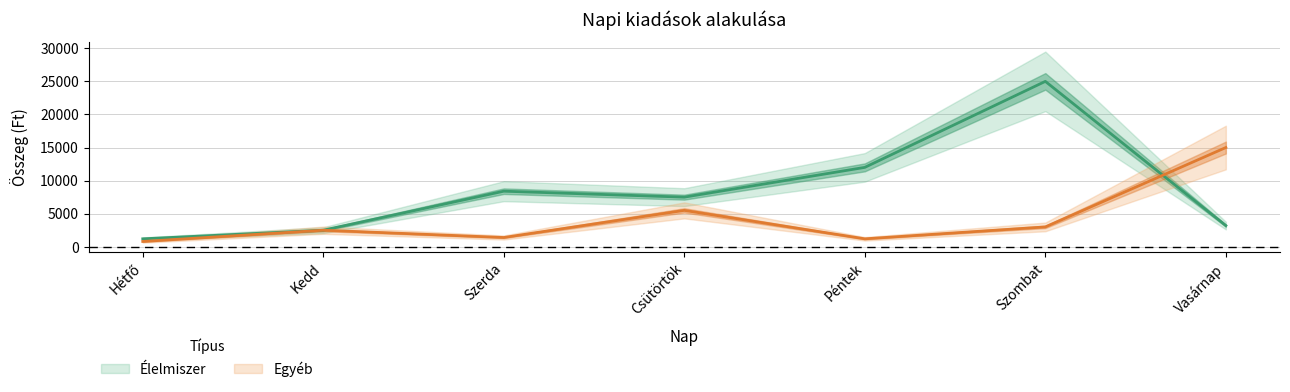

Reading left to right, transcribe all the data shown in this chart.

Élelmiszer: Hétfő=1200	Kedd=2500	Szerda=8400	Csütörtök=7500	Péntek=12000	Szombat=25000	Vasárnap=3200
Egyéb: Hétfő=800	Kedd=2500	Szerda=1400	Csütörtök=5500	Péntek=1200	Szombat=3000	Vasárnap=15000